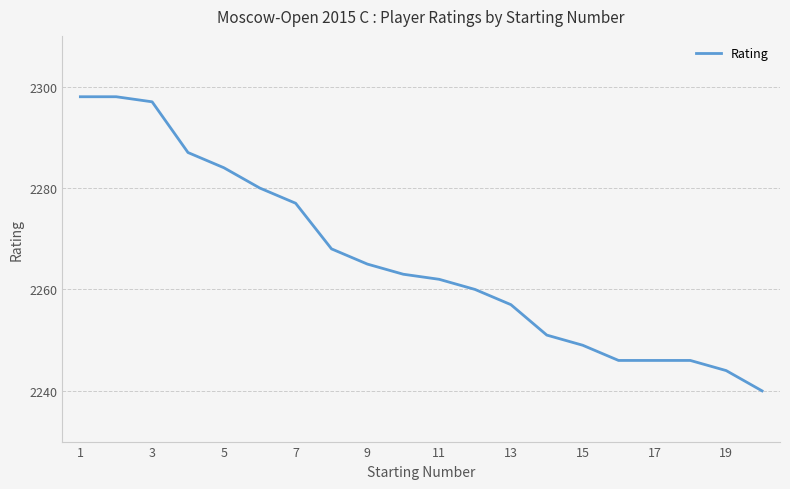

What is the smallest value displayed?

2240